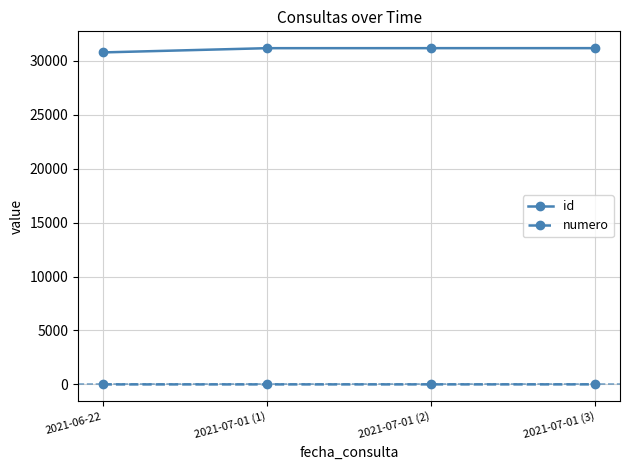

True or false: id and numero cross at least once.

False